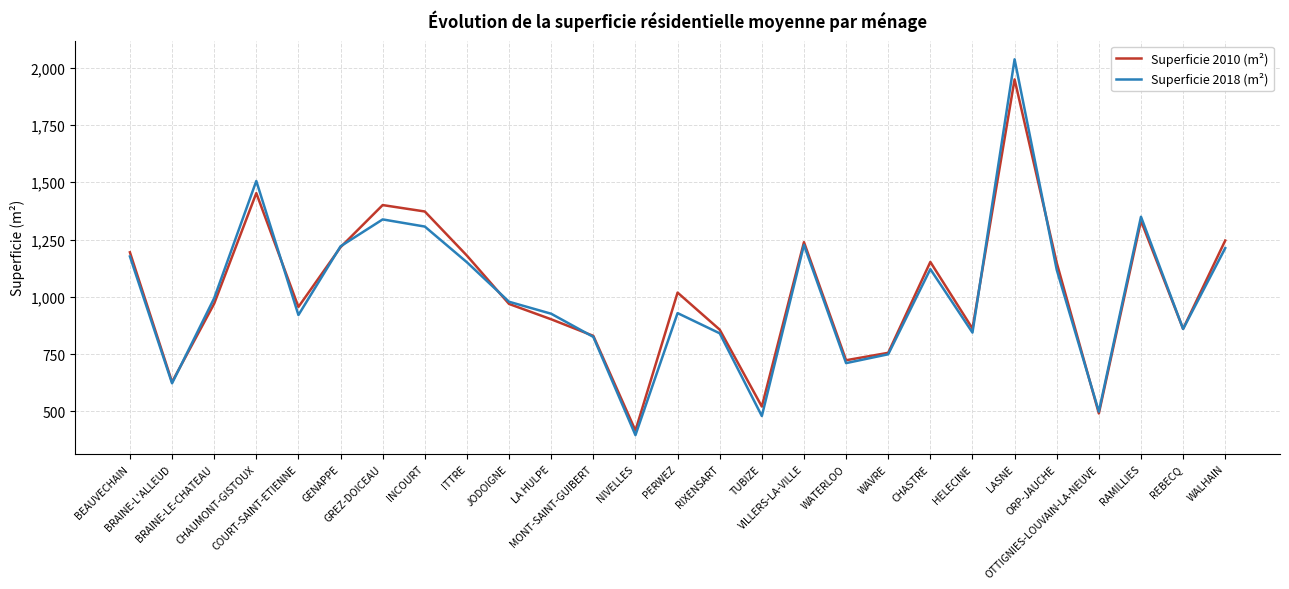

At which category is the sum across all series the highest?

LASNE